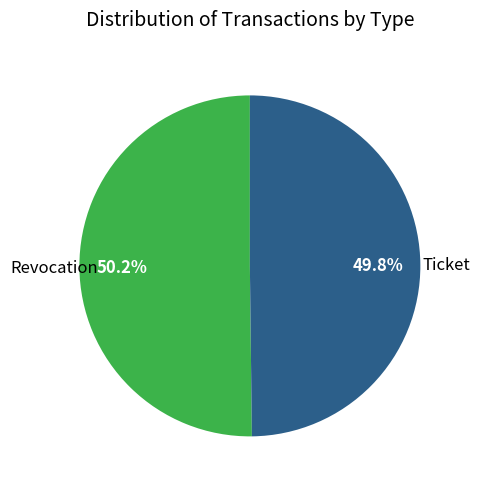

Count the number of slices in the pie.

2